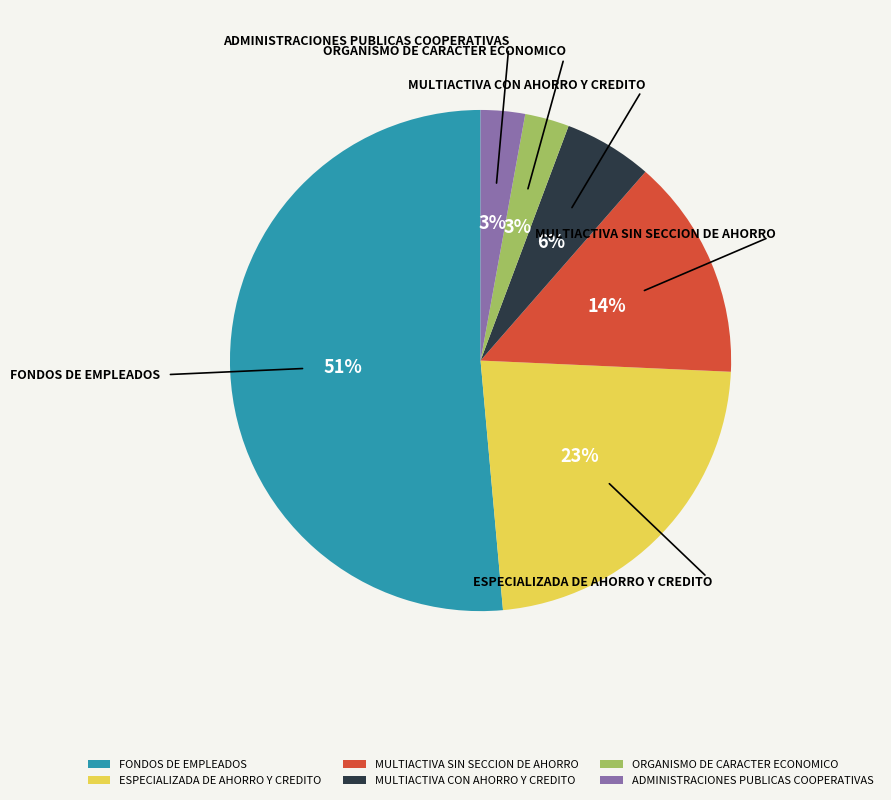

Which has a higher value, ADMINISTRACIONES PUBLICAS COOPERATIVAS or FONDOS DE EMPLEADOS?

FONDOS DE EMPLEADOS